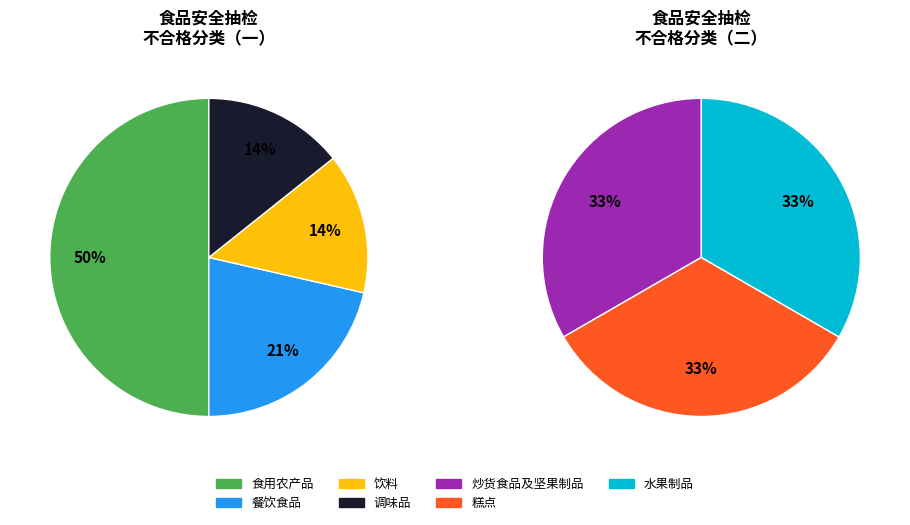

Does 水果制品 account for over 50% of the chart?

No